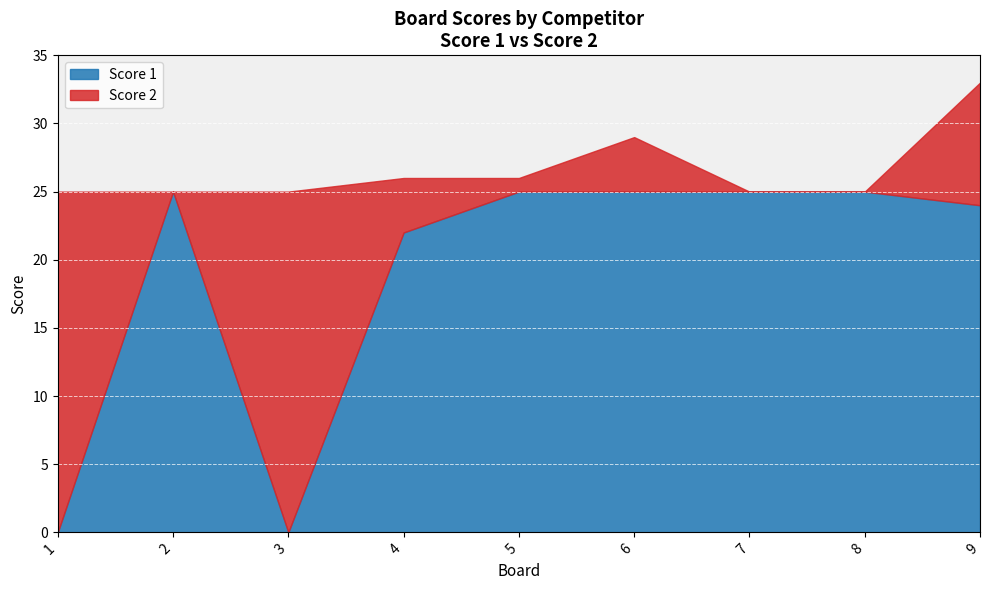

True or false: Score 2 and Score 1 cross at least once.

True